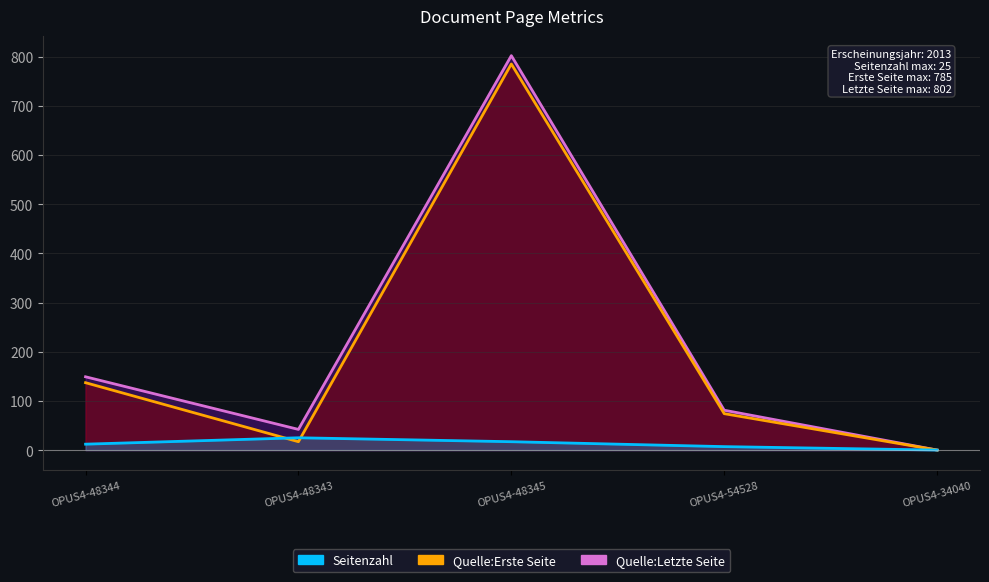

What is the difference between the Quelle:Erste Seite values at OPUS4-34040 and OPUS4-54528?

74